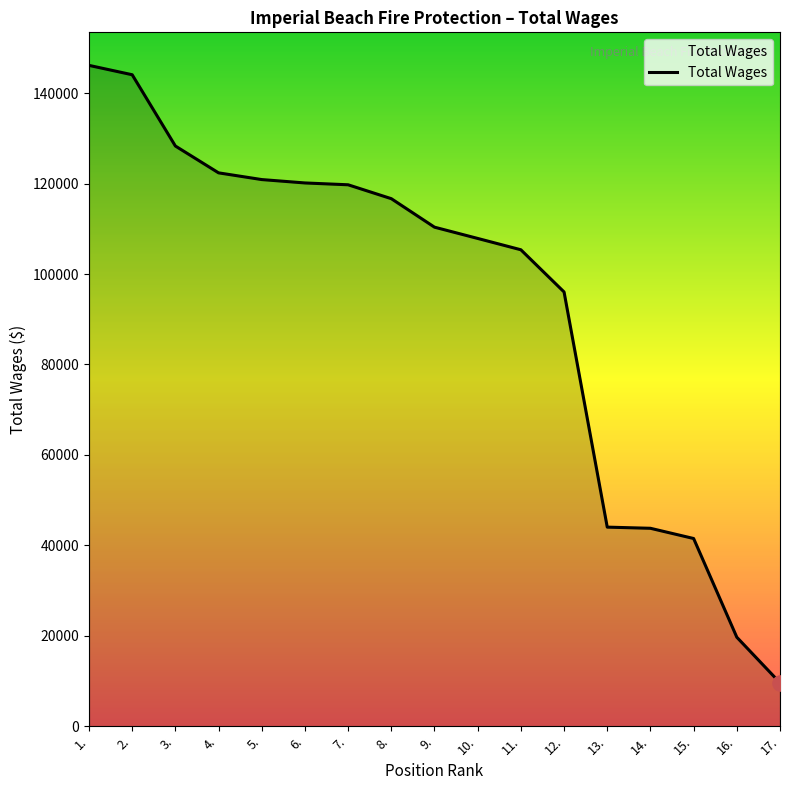

What is the change in value from 5. to 8.?

-4225